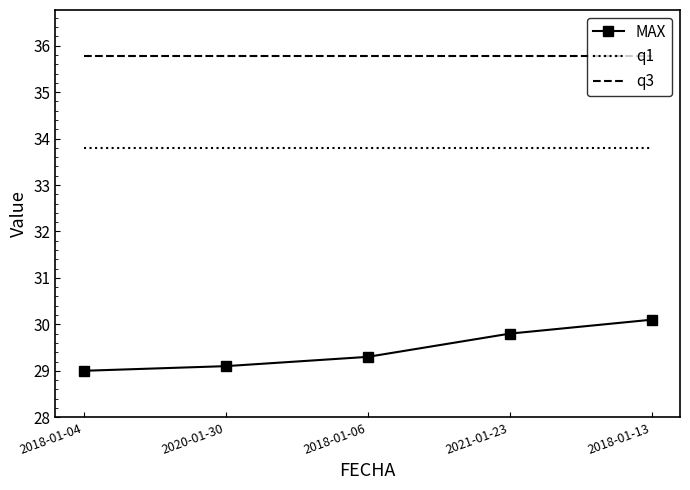

Reading right to left, transcribe all the data shown in this chart.

MAX: 2018-01-13=30.1	2021-01-23=29.8	2018-01-06=29.3	2020-01-30=29.1	2018-01-04=29.0
q1: 2018-01-13=33.8	2021-01-23=33.8	2018-01-06=33.8	2020-01-30=33.8	2018-01-04=33.8
q3: 2018-01-13=35.8	2021-01-23=35.8	2018-01-06=35.8	2020-01-30=35.8	2018-01-04=35.8